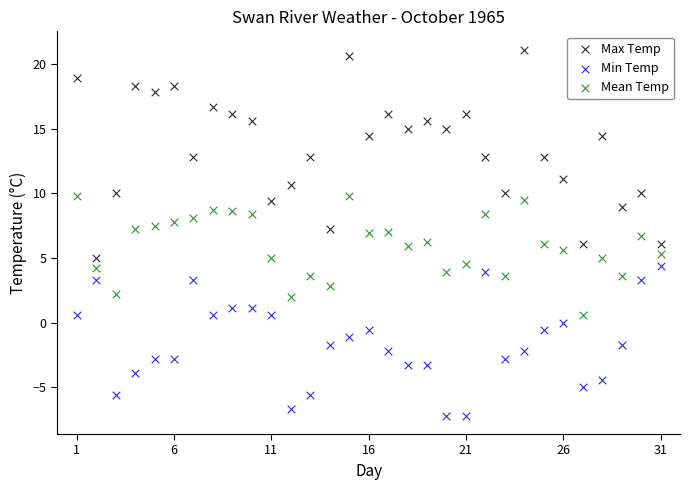

What are all the series names shown in the legend?

Max Temp, Min Temp, Mean Temp